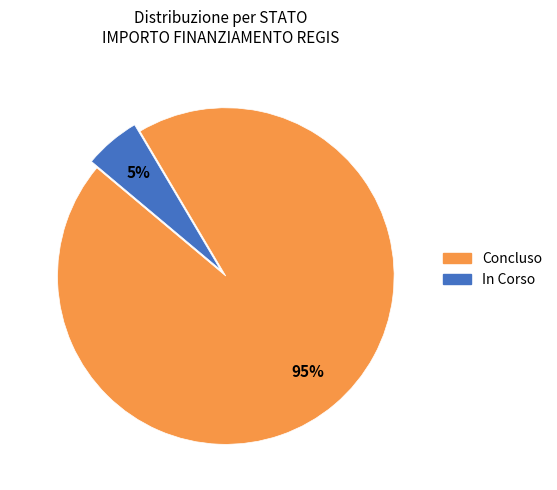

To the nearest percent, what is the average slice percentage?

50%